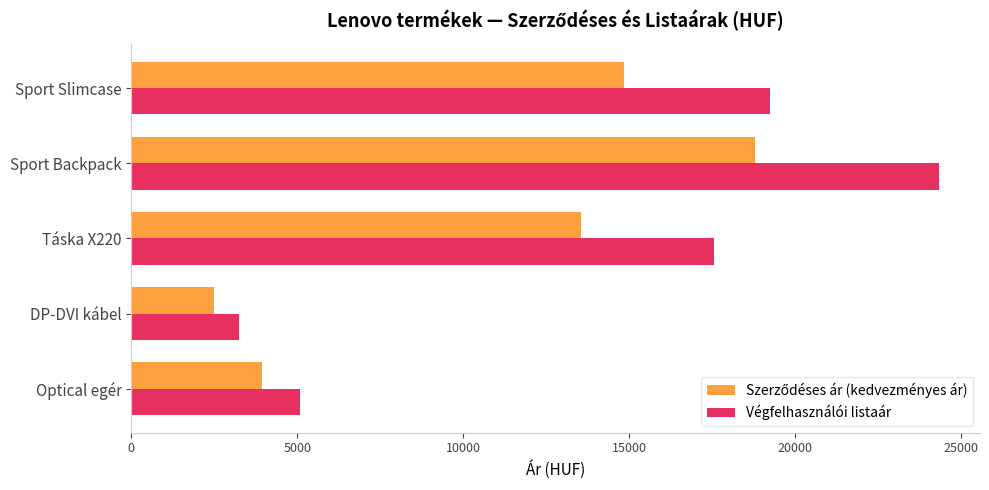

Which series has the largest range (max minus min)?

Végfelhasználói listaár